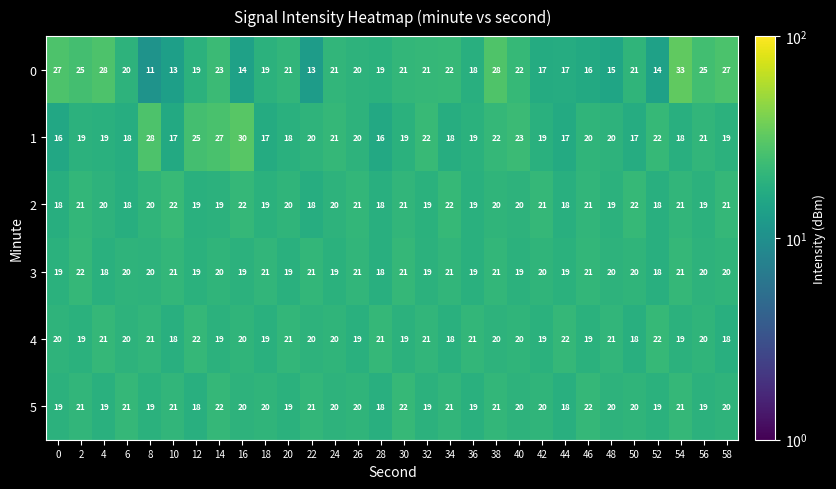

What is the difference between the second highest and minimum values in the 5 series?

4